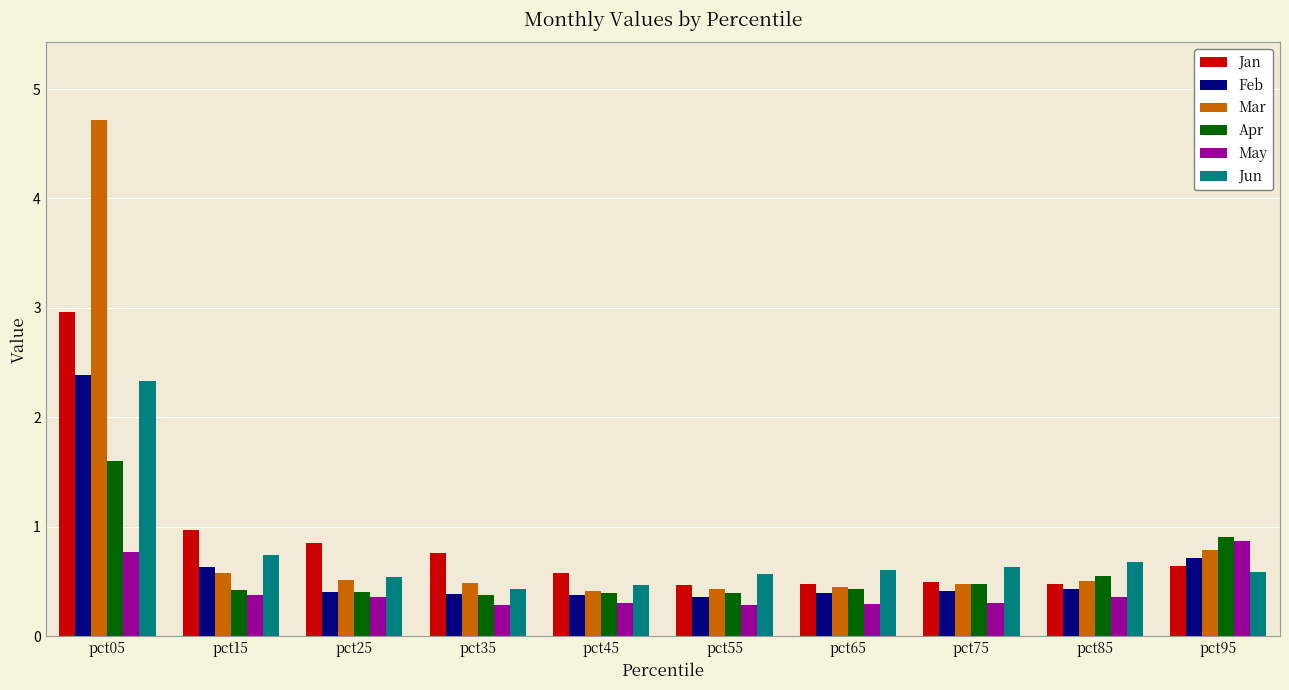

What is the approximate value of Feb at pct05?

2.4